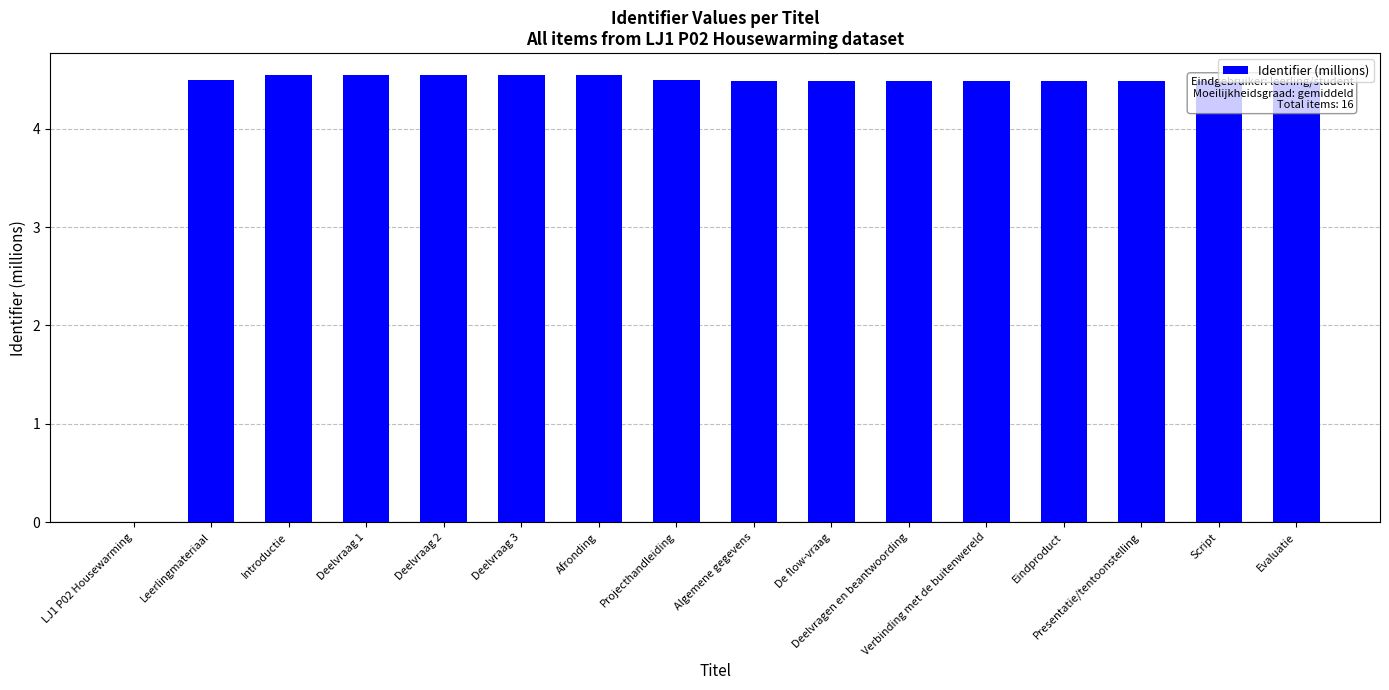

What is the maximum value shown in the chart?

4.5